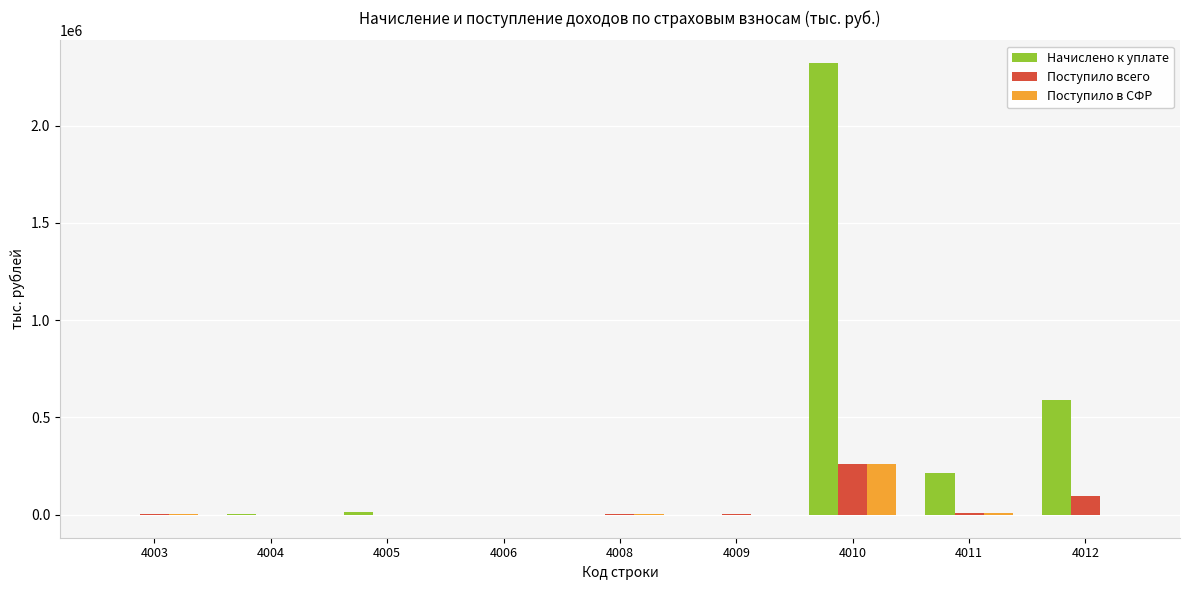

Is it true that Начислено к уплате equals 2338 at 4004?

True